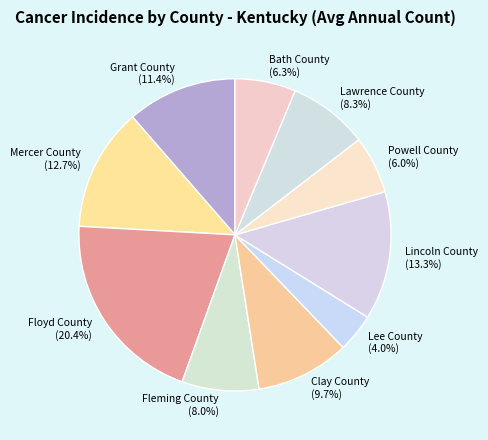

Count the number of slices in the pie.

10